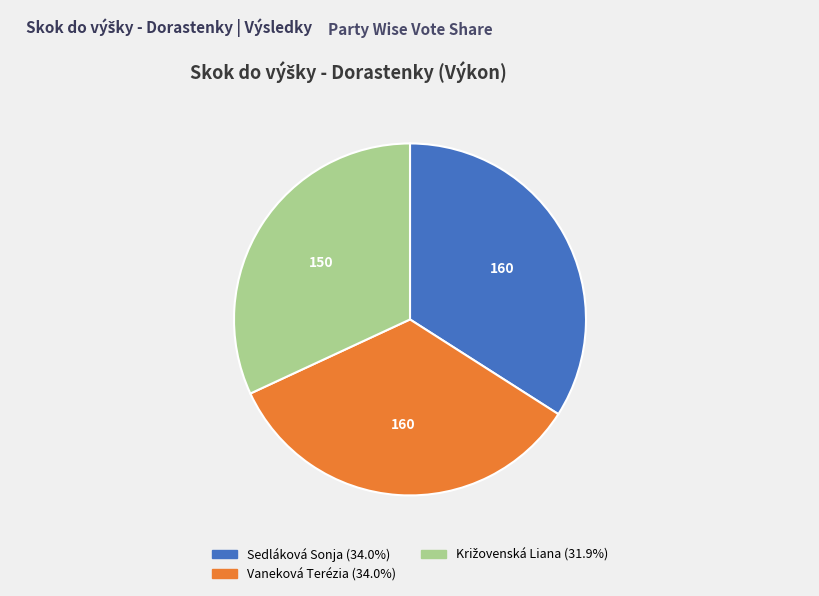

Is there a majority slice in this chart?

No